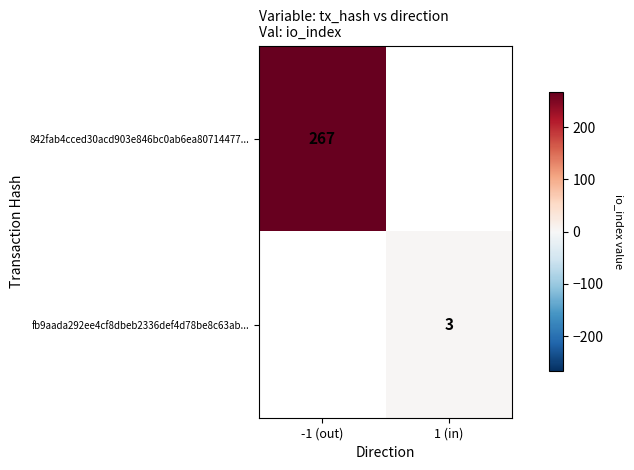

The value of 842fab4cced30acd903e846bc0ab6ea80714477... at -1 (out) is 267. True or false?

True